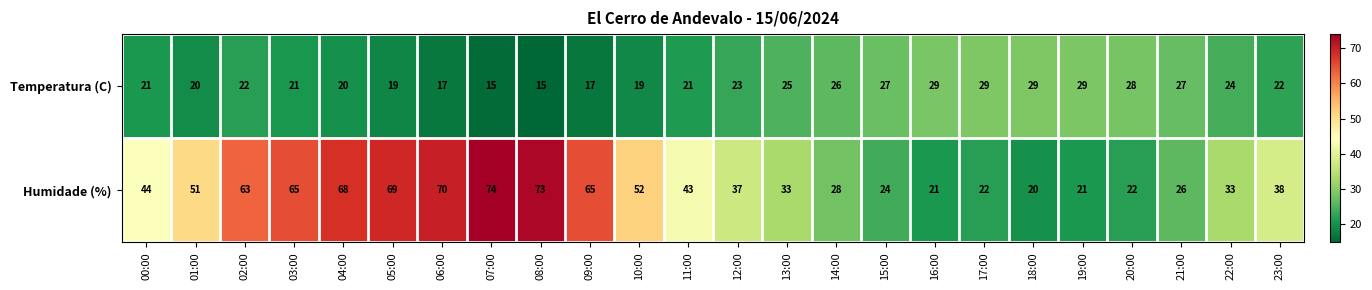

What is the difference between the highest and lowest values at 02:00?

41